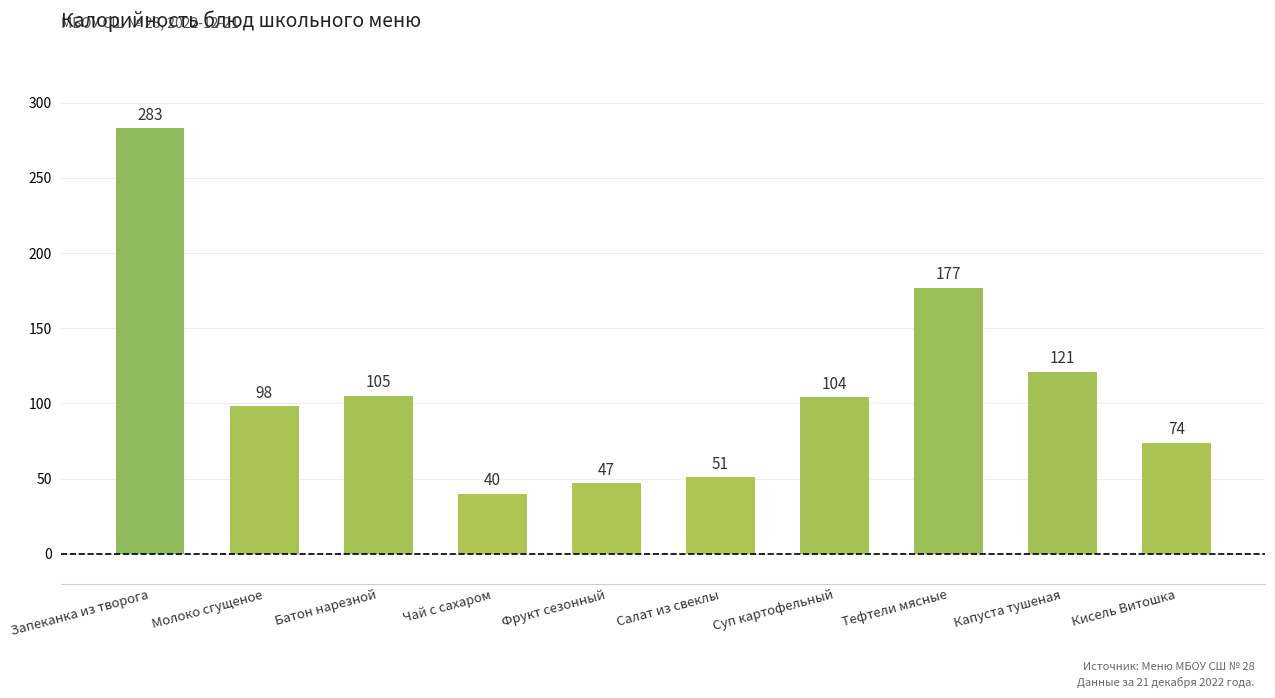

Is it true that the value at Капуста тушеная is 77?

False